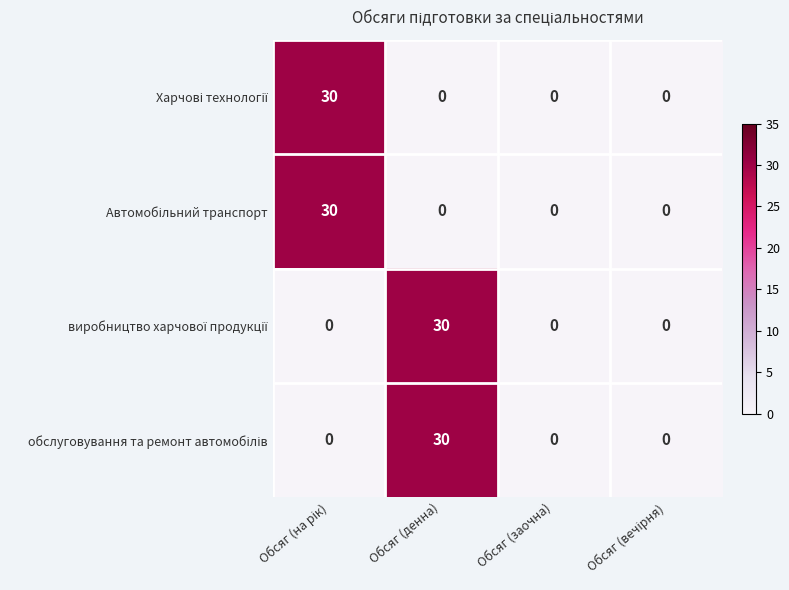

What is the total value across all series at Обсяг (денна)?

60